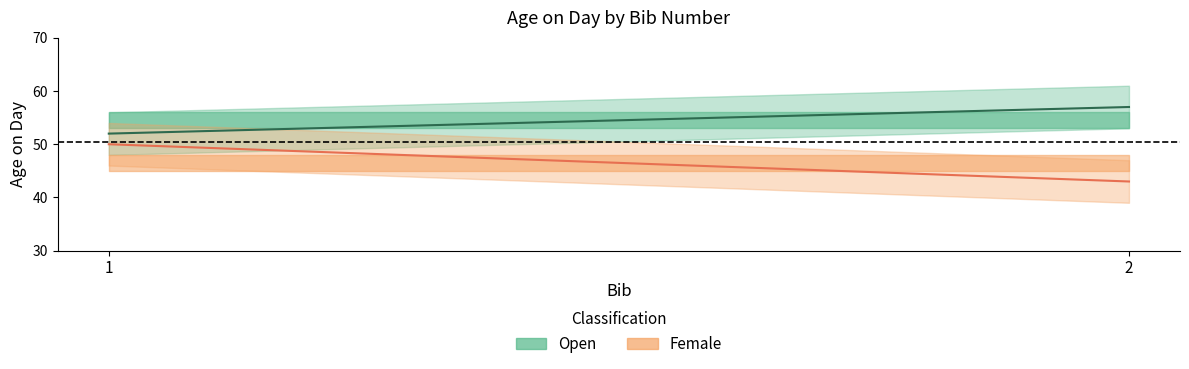

The Female series shows 43 at 2. True or false?

True